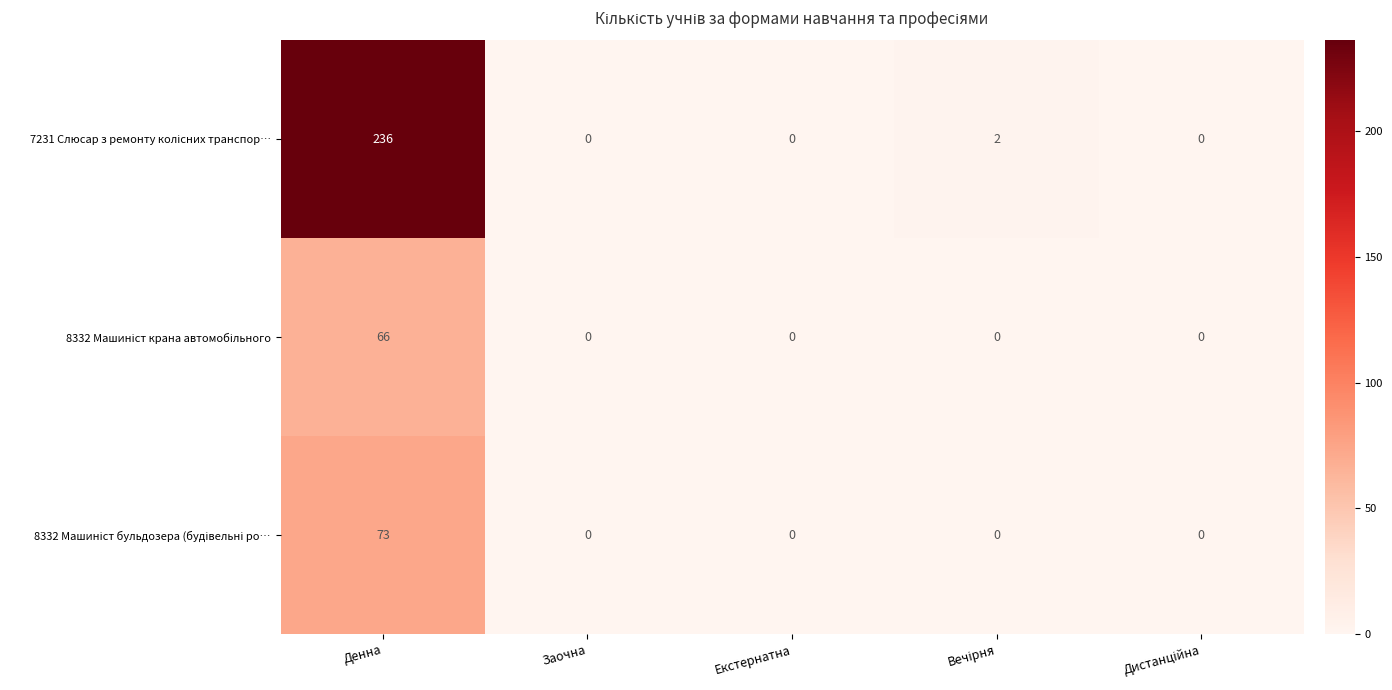

What is the maximum value shown in the chart?

236